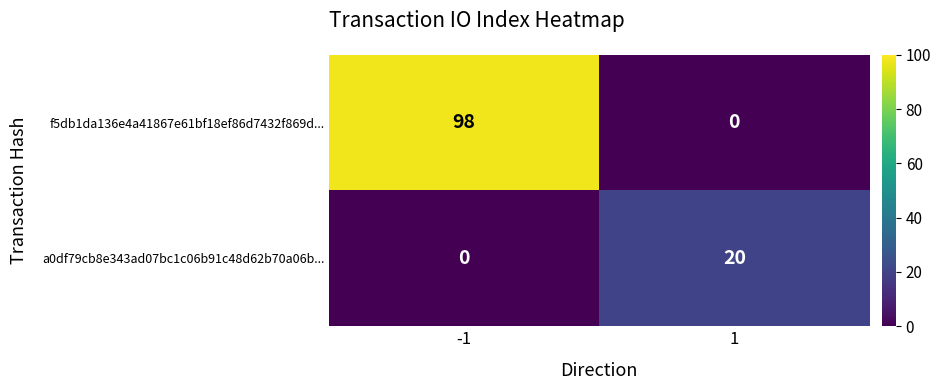

What is the greatest value displayed?

98